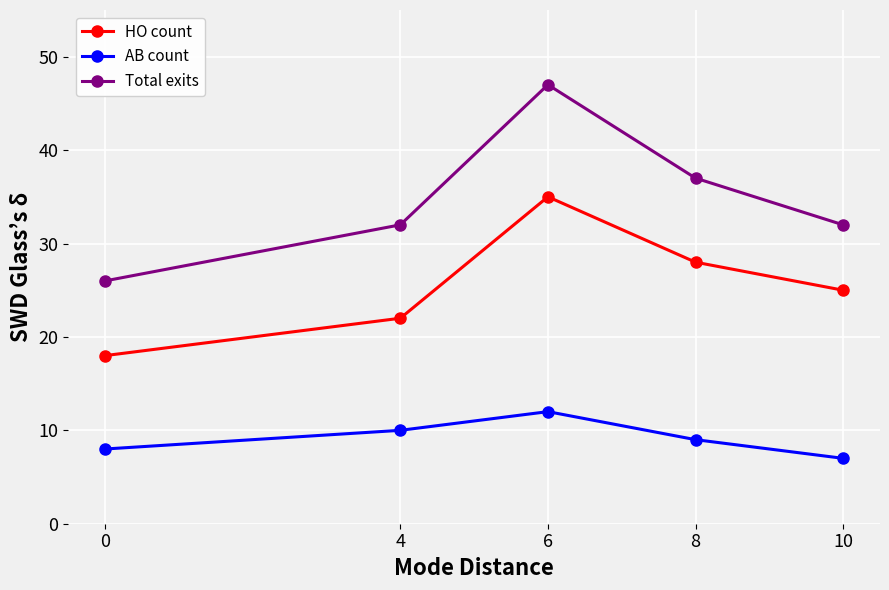

Which category has the lowest value across all series?

10